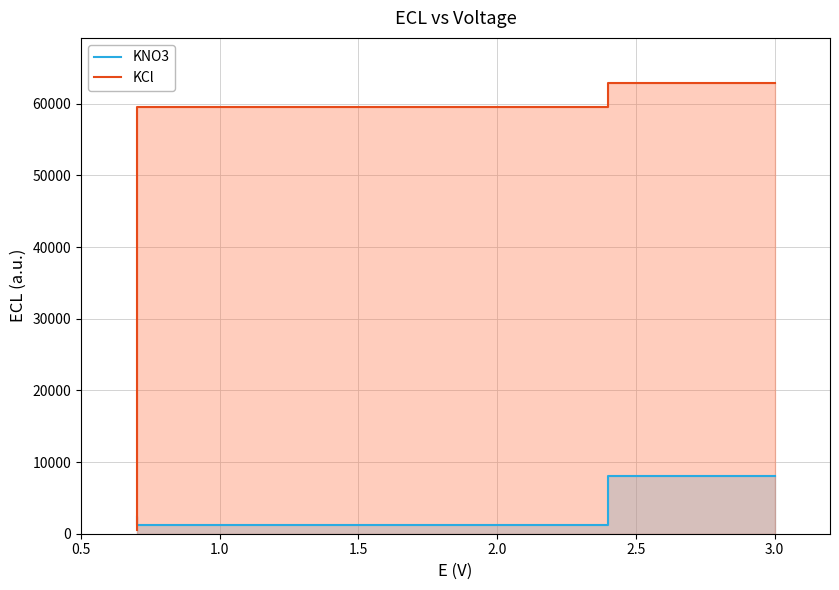

How many lines are shown in the chart?

2